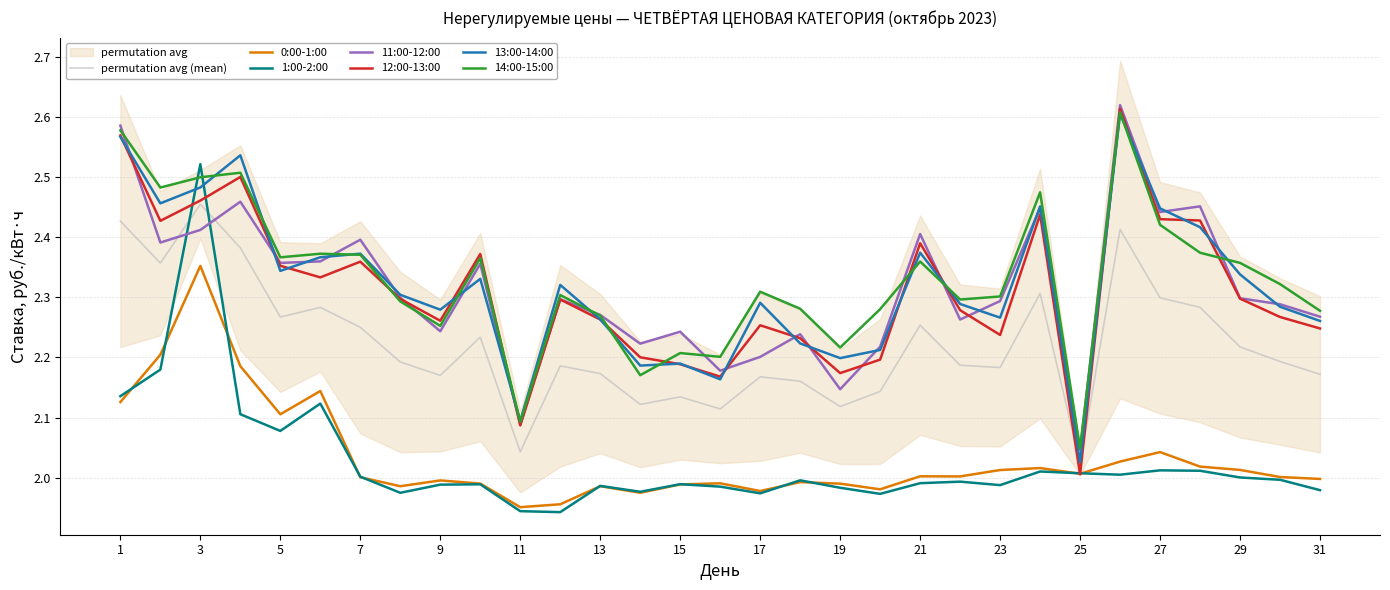

At which category is the sum across all series the highest?

3